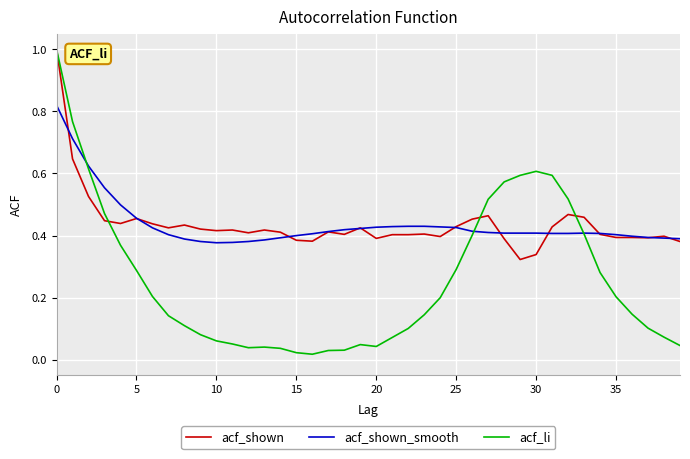

Which series has the widest spread of values?

acf_li